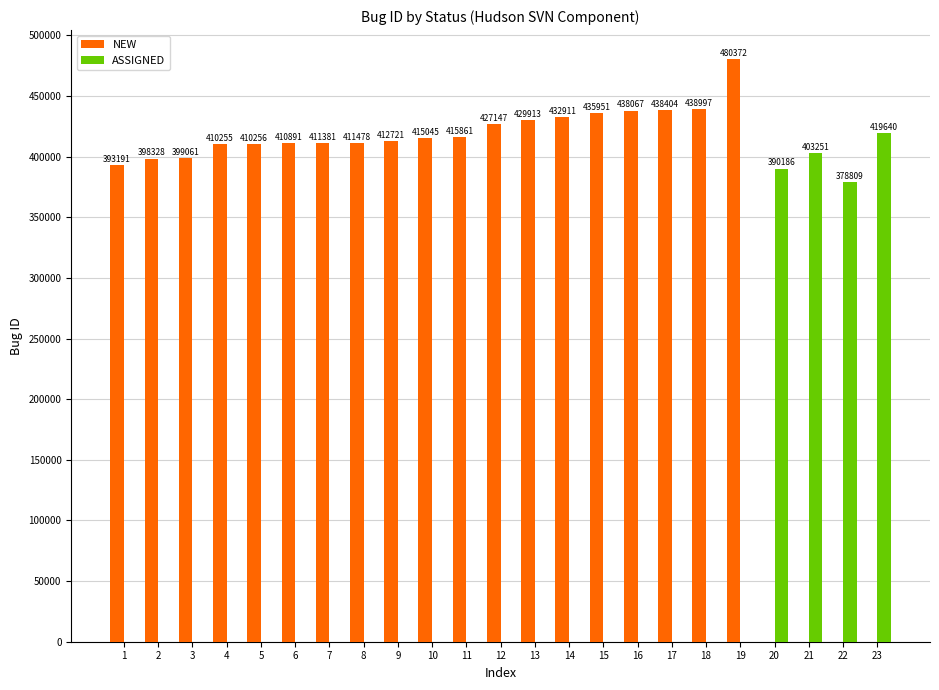

What is the highest value of the ASSIGNED series?

419640